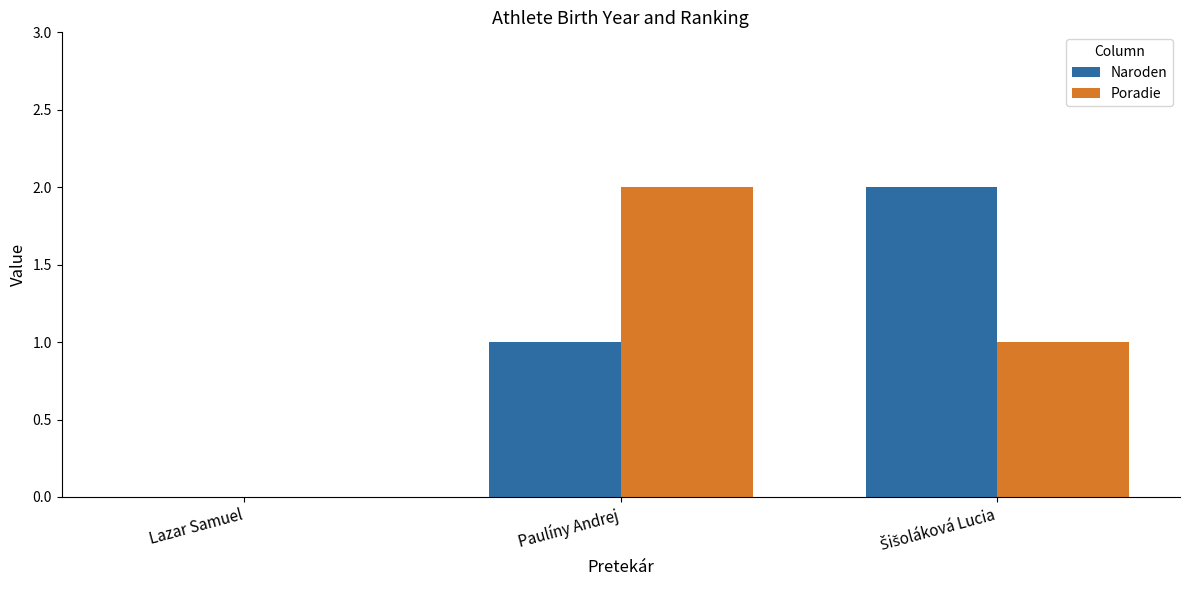

Is it true that Naroden equals 1 at Paulíny Andrej?

True